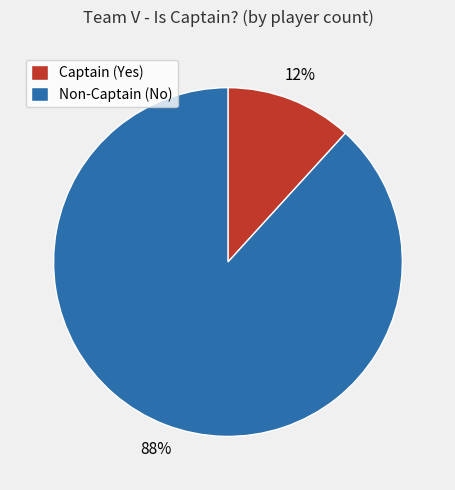

Is there any slice that represents more than half of the pie?

Yes